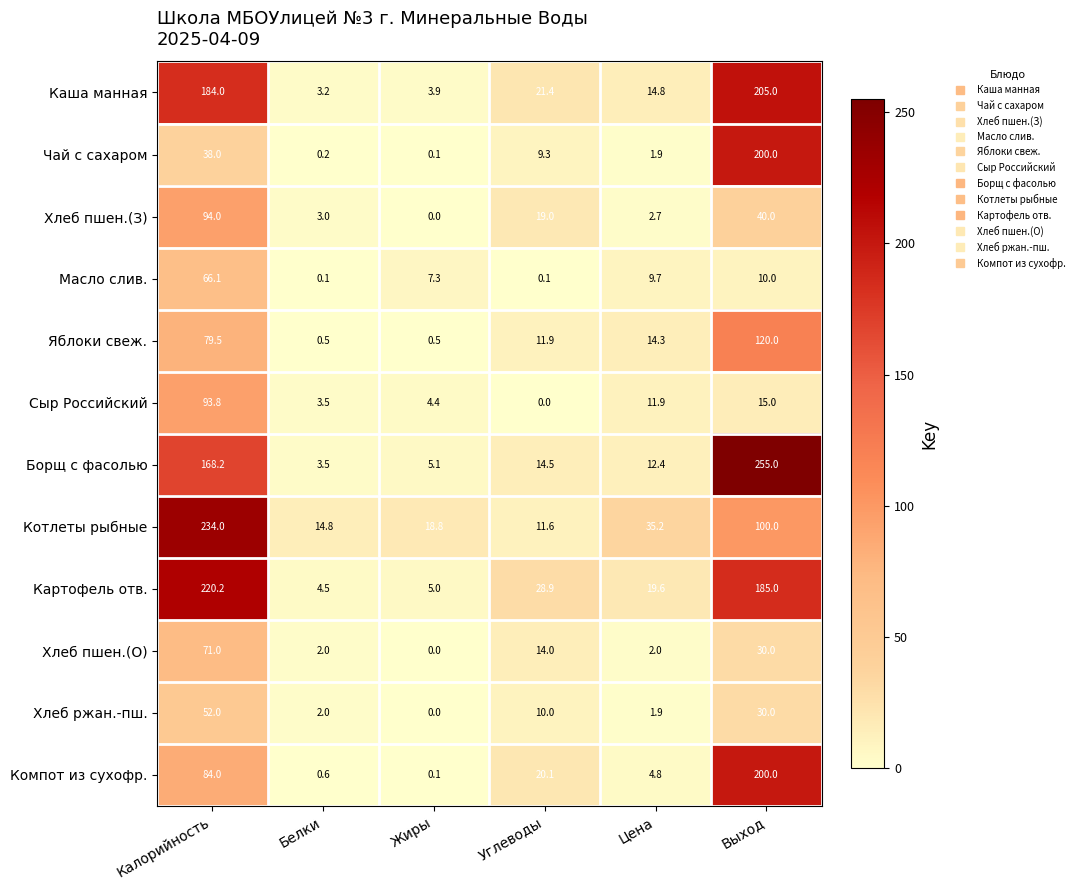

True or false: Картофель отв. has a value of 220.2 at Калорийность.

True